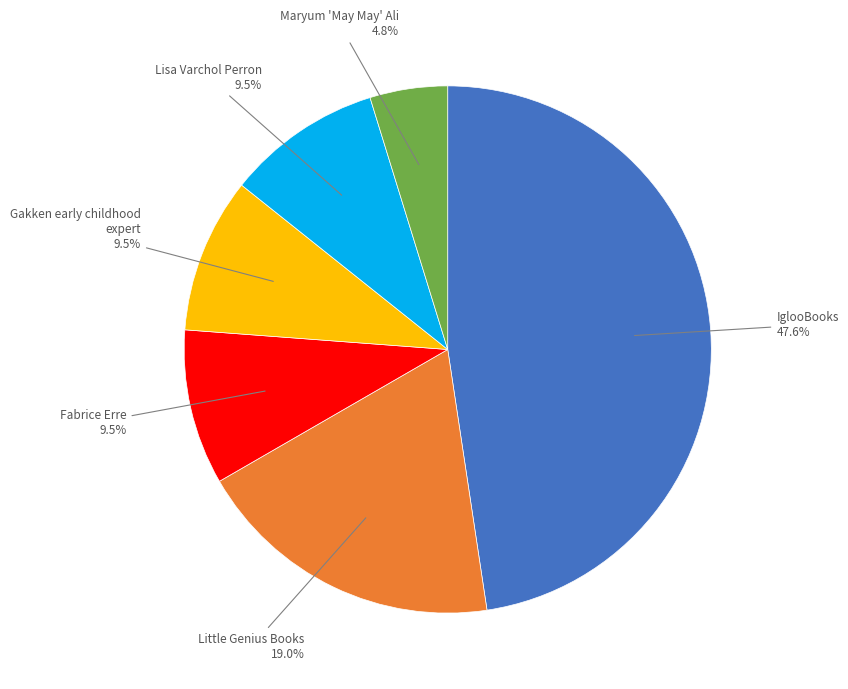

Which slice is the largest?

IglooBooks